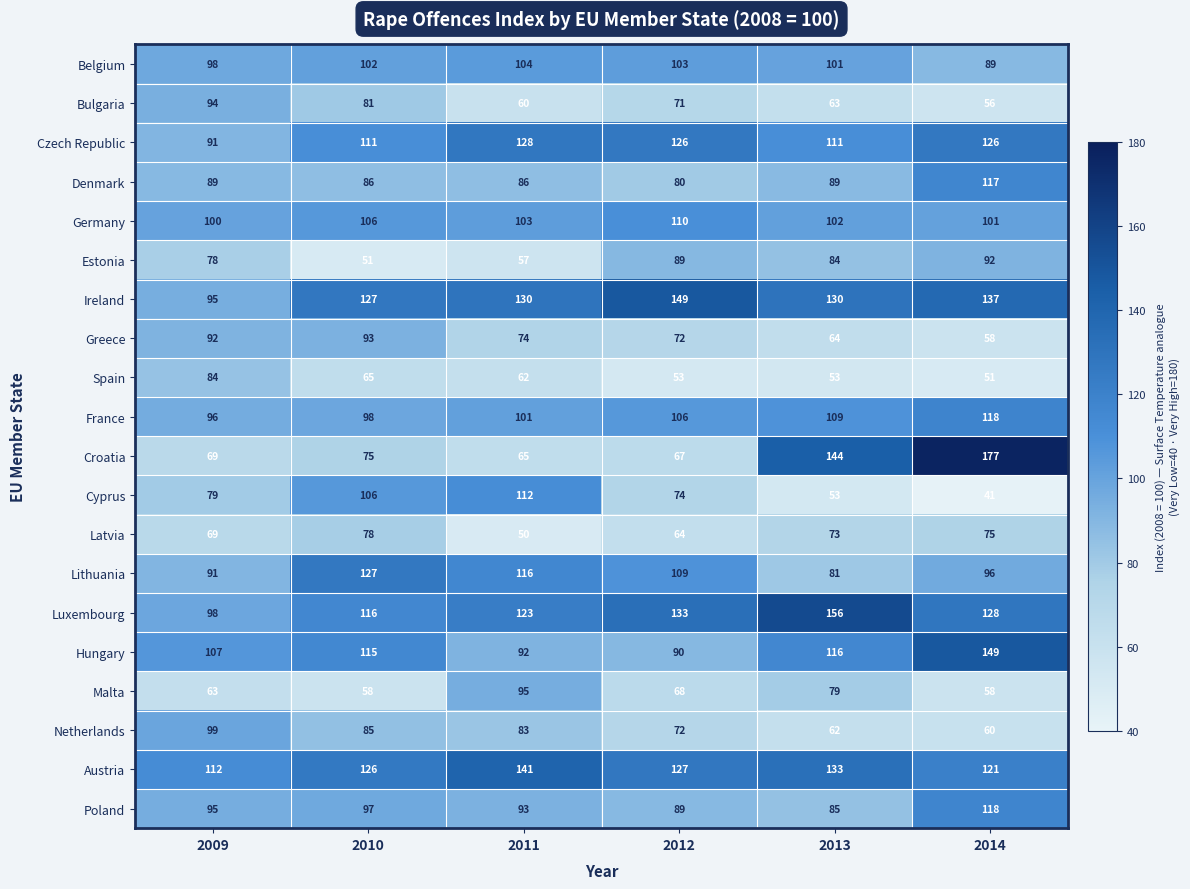

Rank the categories by Austria value from lowest to highest.

2009, 2014, 2010, 2012, 2013, 2011